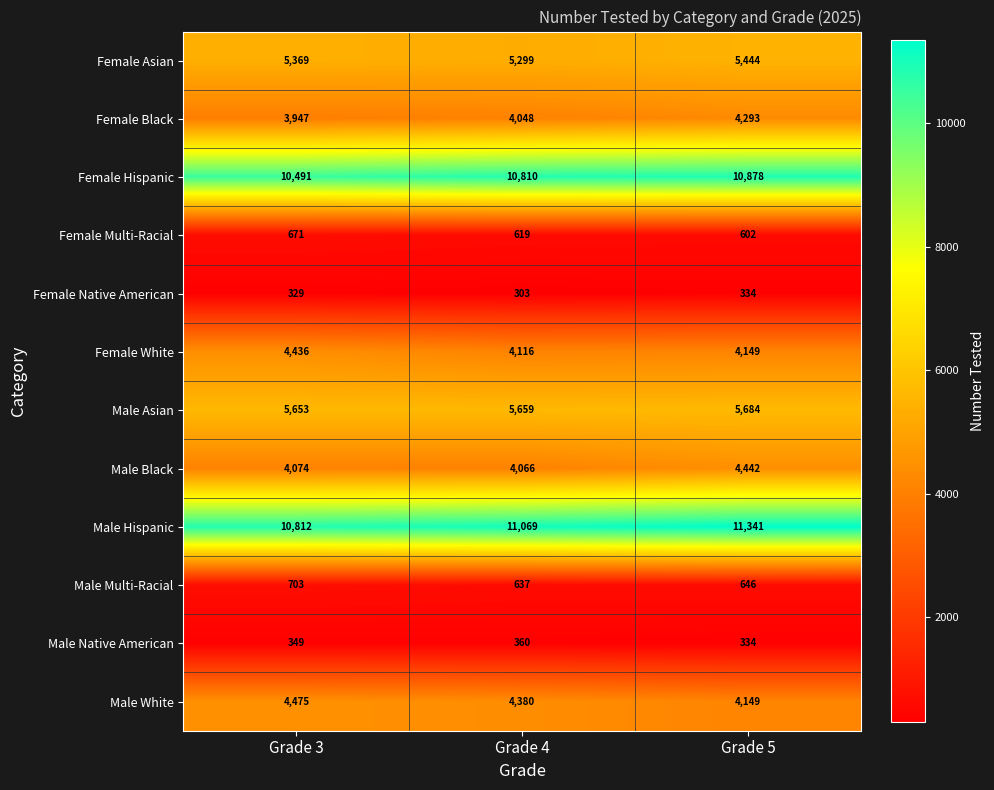

True or false: Female Native American has a value of 166 at Grade 5.

False